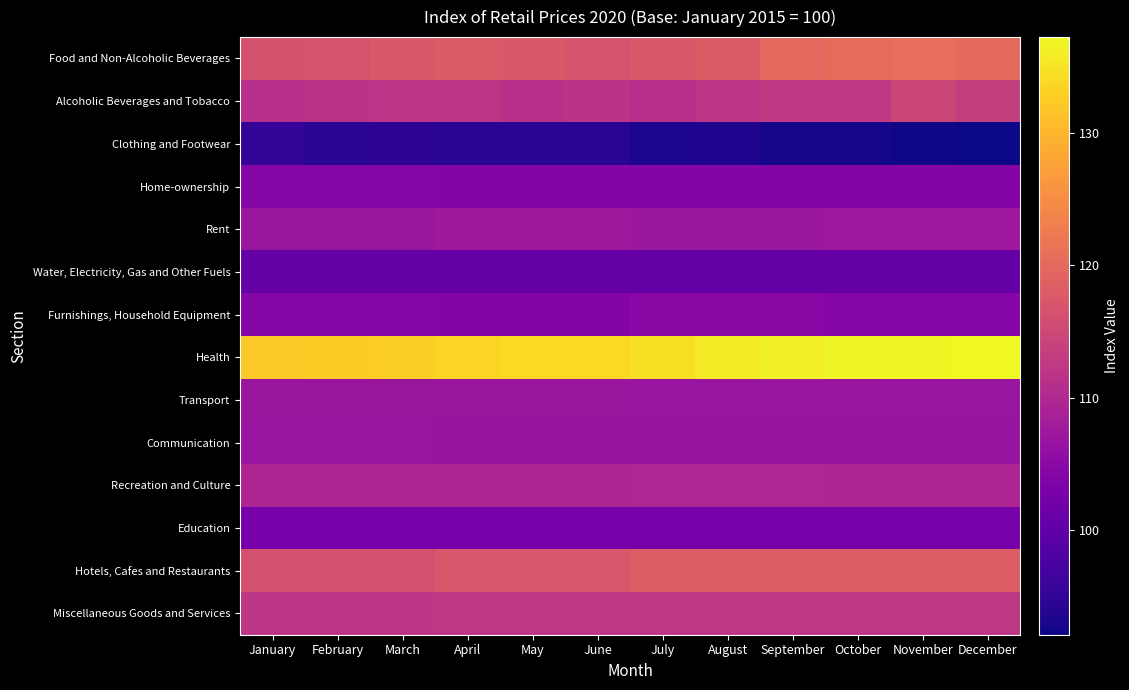

At how many categories does at least one series exceed 98?

12